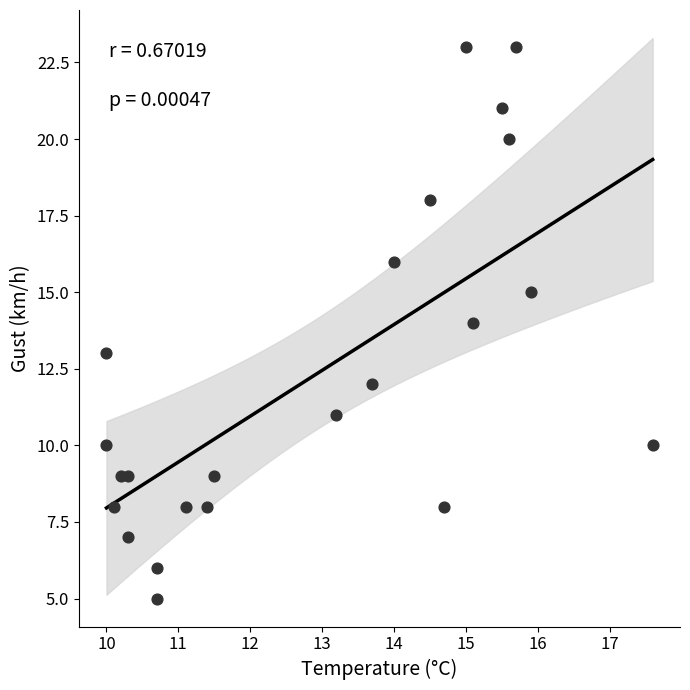

What is the range of Y values (max minus min)?

18